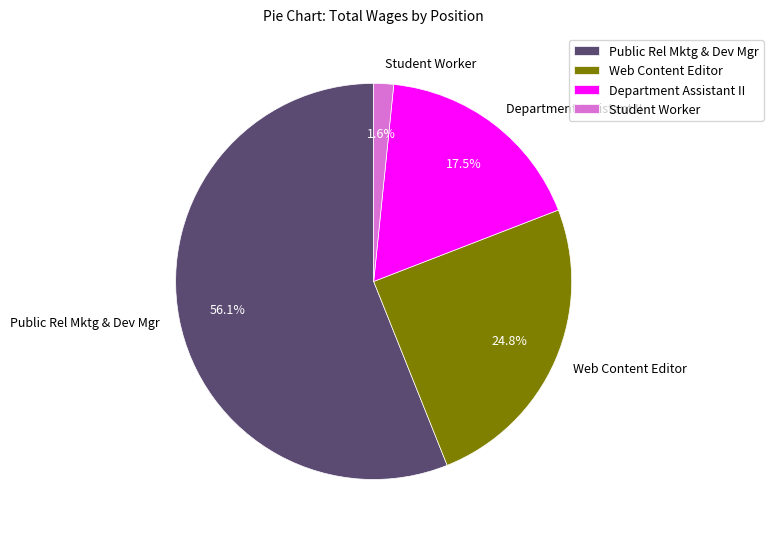

Which slice is the largest?

Public Rel Mktg & Dev Mgr